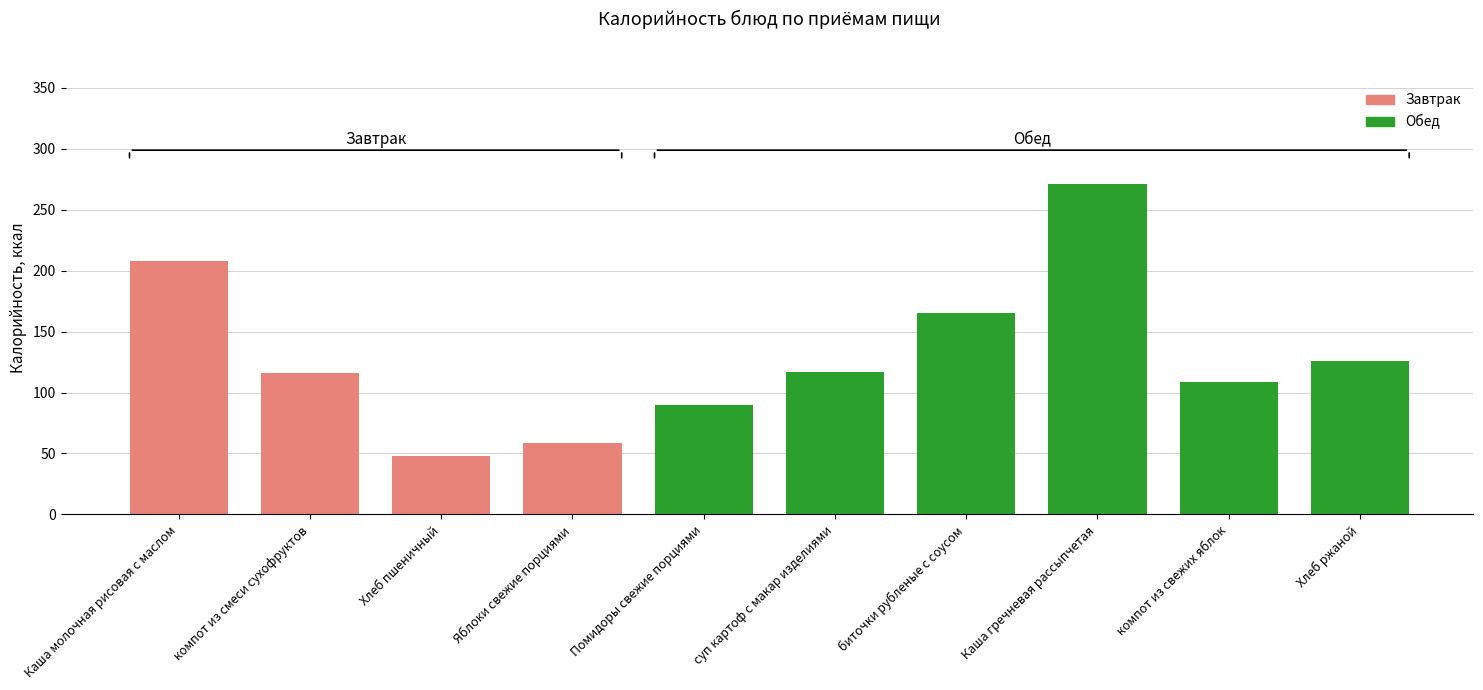

What is the value of the Обед bar at the 7th from the left?

165.0